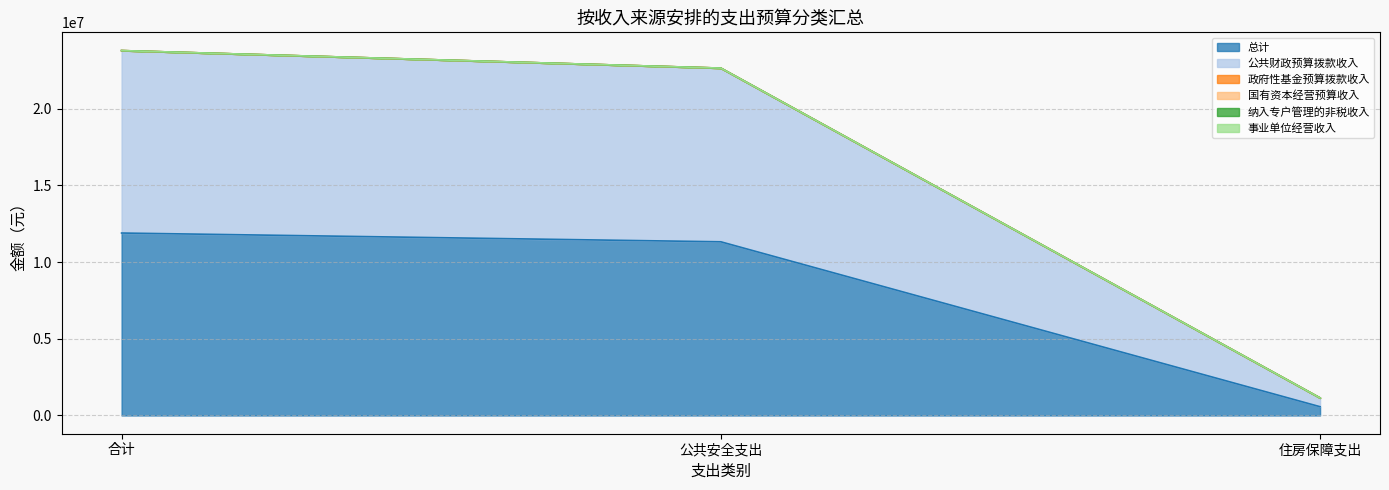

What are all the series names shown in the legend?

总计, 公共财政预算拨款收入, 政府性基金预算拨款收入, 国有资本经营预算收入, 纳入专户管理的非税收入, 事业单位经营收入